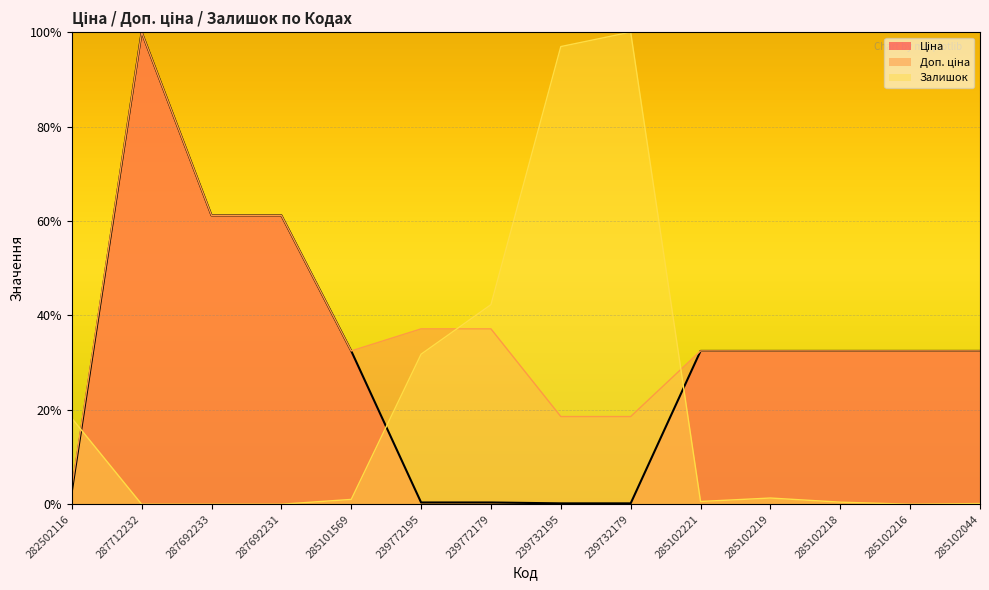

What is the greatest value displayed?

100.0